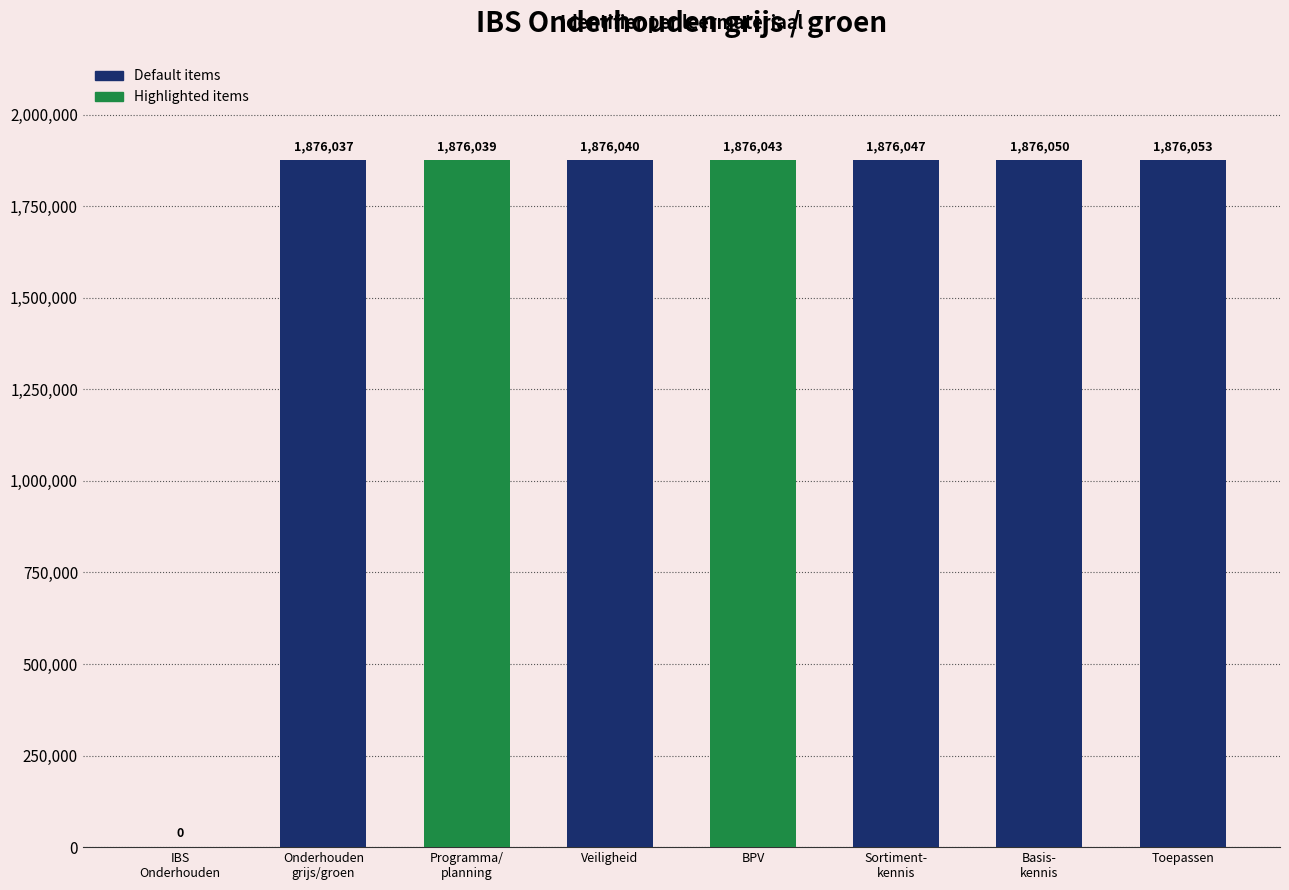

Reading left to right, extract all data points from this chart.

0	1876037	1876039	1876040	1876043	1876047	1876050	1876053